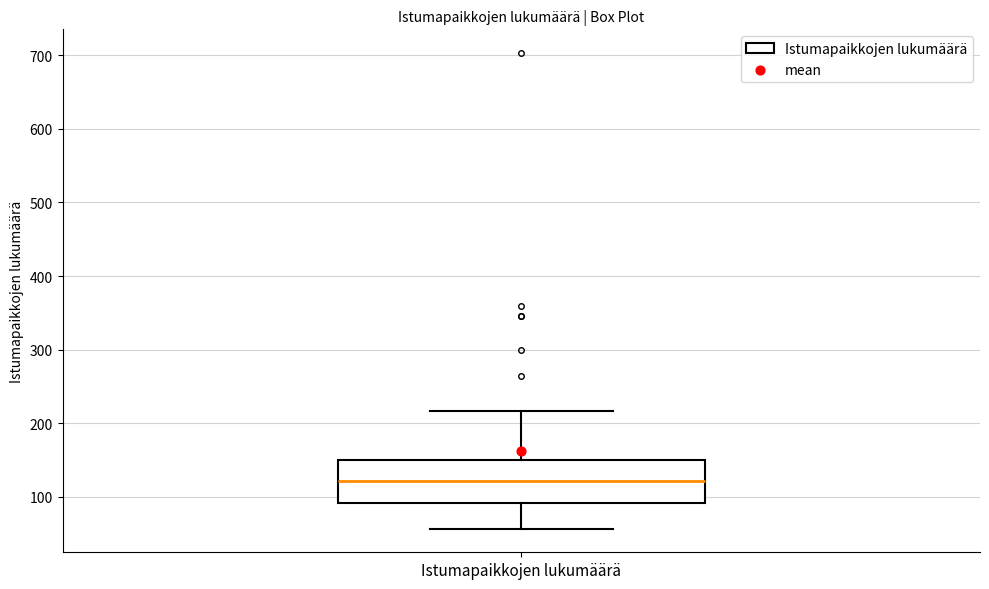

Transcribe this box plot: give where the median line is, the range the box spans, and where the two whiskers end, as read against the y-axis. The values are not printed on the chart, so give them approximately, as read against the axis.

median 120, box 90 to 150, whiskers 60 to 220